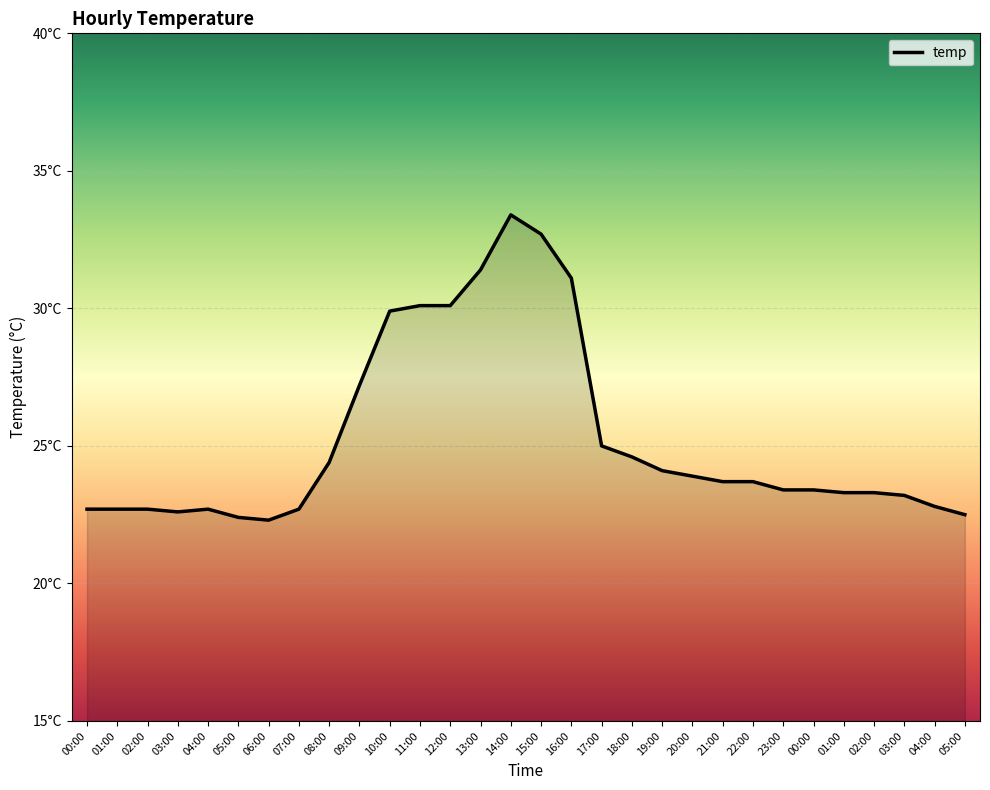

How many data points are less than 23?

10